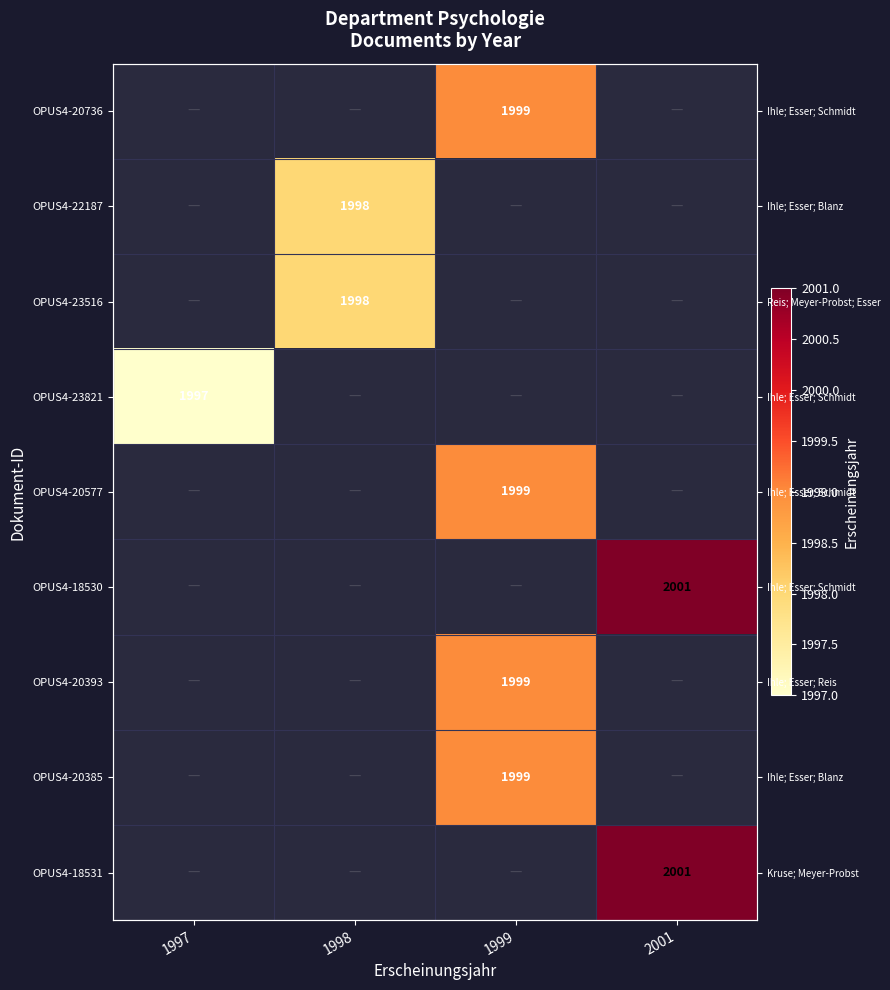

Which label corresponds to the smallest value in the chart?

1997